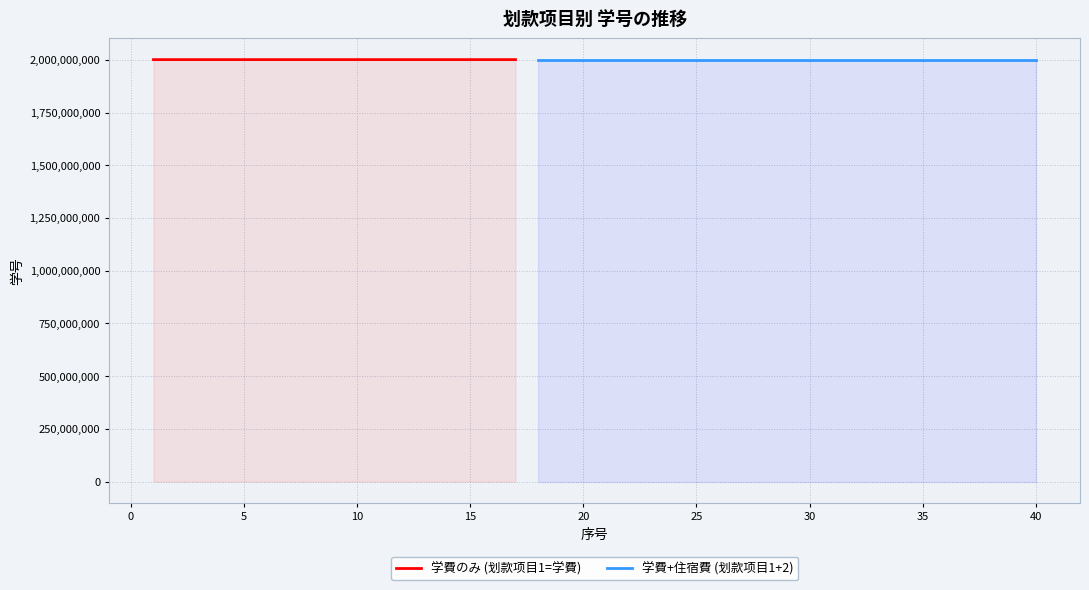

At how many categories does at least one series exceed 2001196972?

24